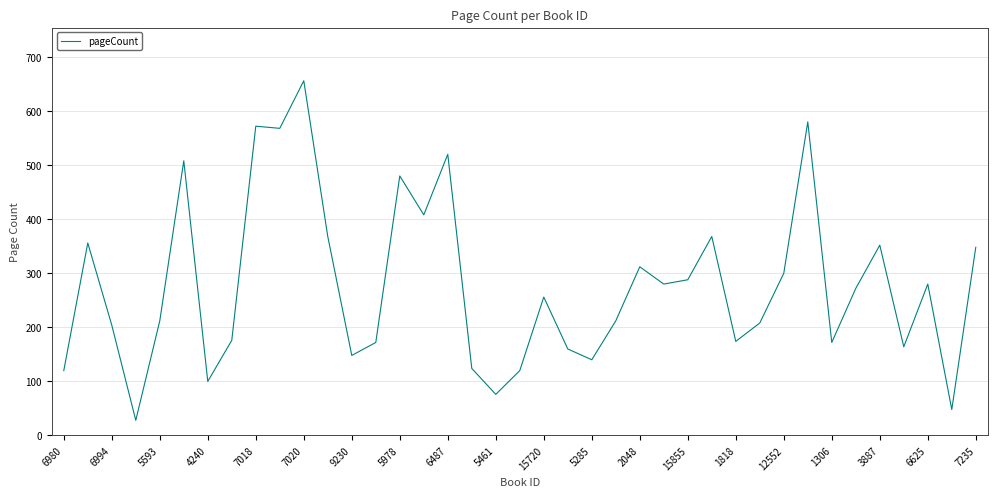

What is the difference between the maximum and minimum values?

628